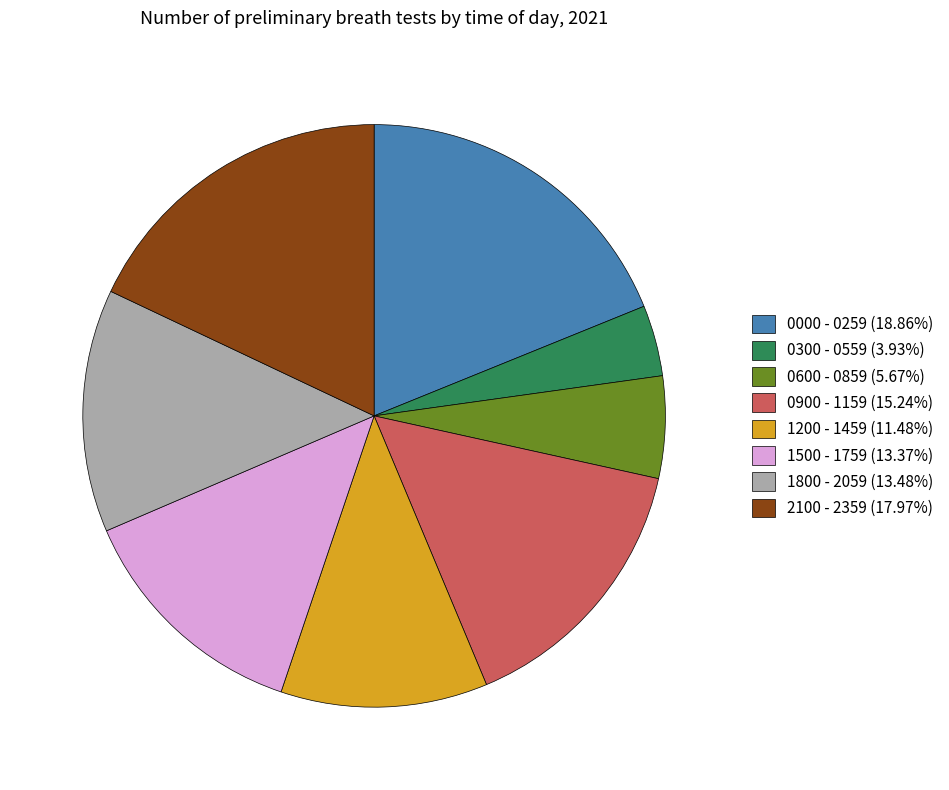

Which has a higher value, 2100 - 2359 or 1200 - 1459?

2100 - 2359